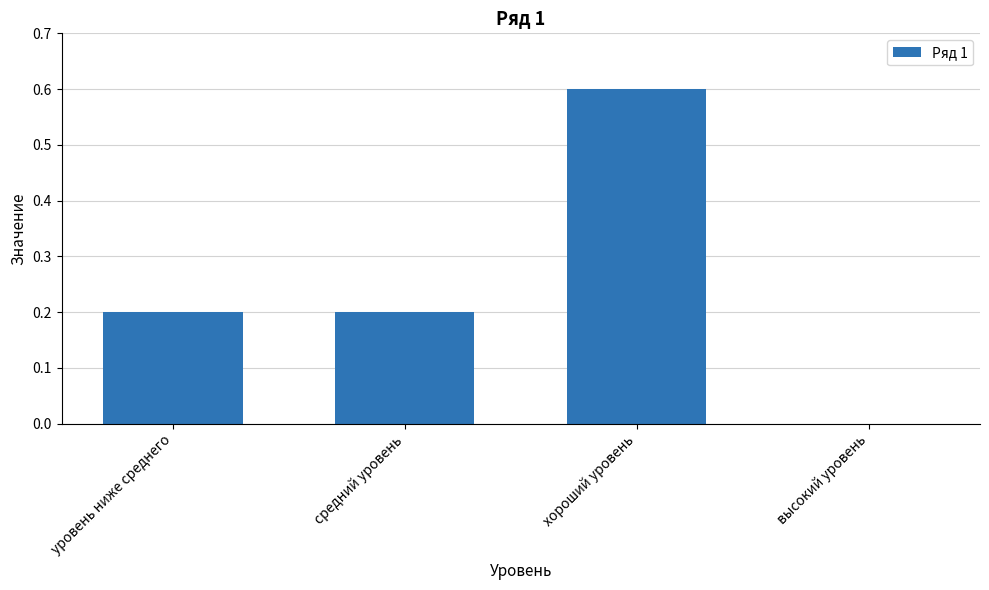

How many categories are shown in the chart?

4